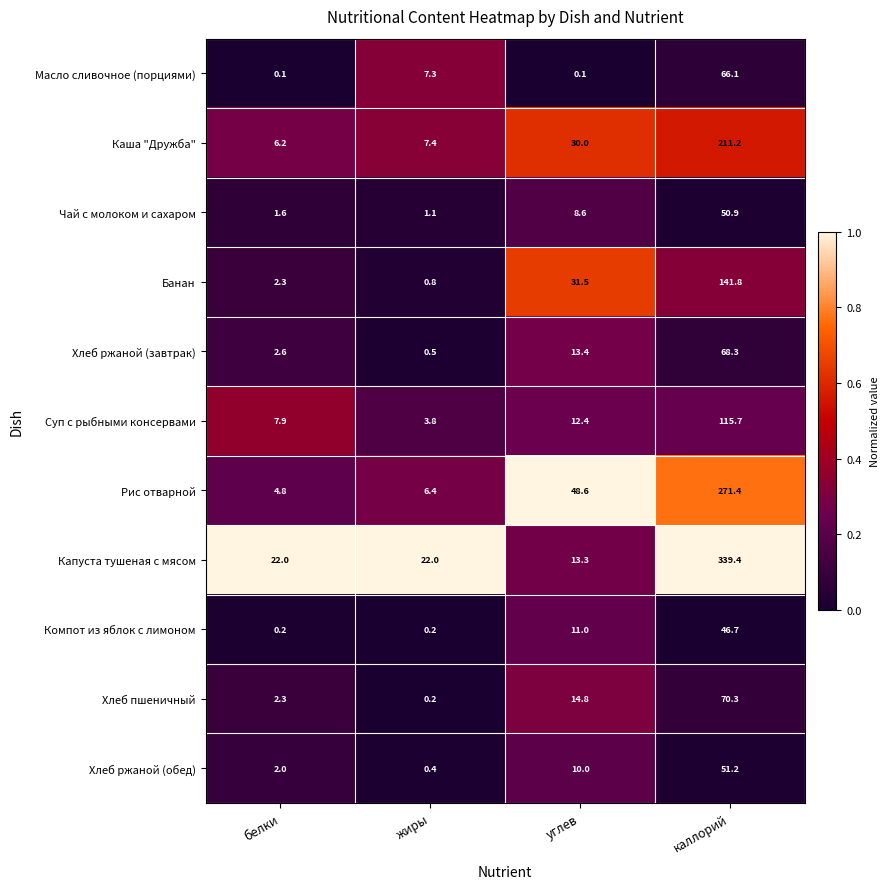

Between белки and жиры, which series saw the biggest shift?

Масло сливочное (порциями)